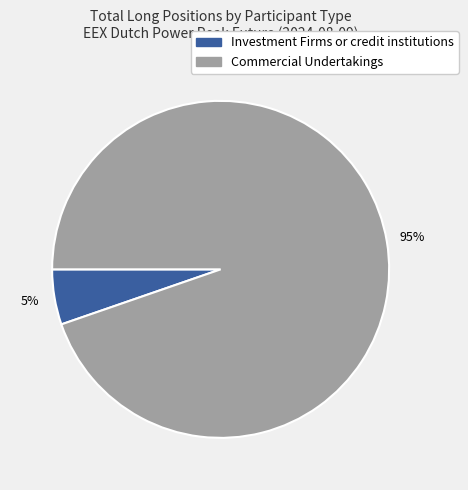

To the nearest percent, what is the average slice percentage?

50%